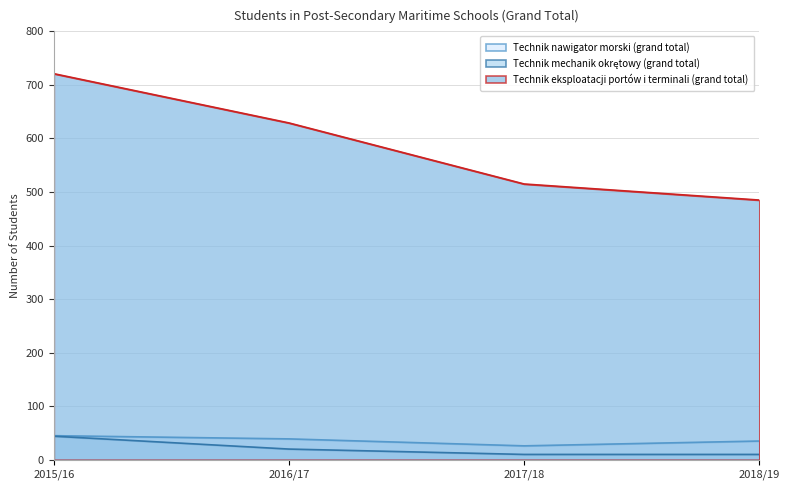

True or false: Technik eksploatacji portów i terminali (grand total) has more than 1 interior local peaks.

False